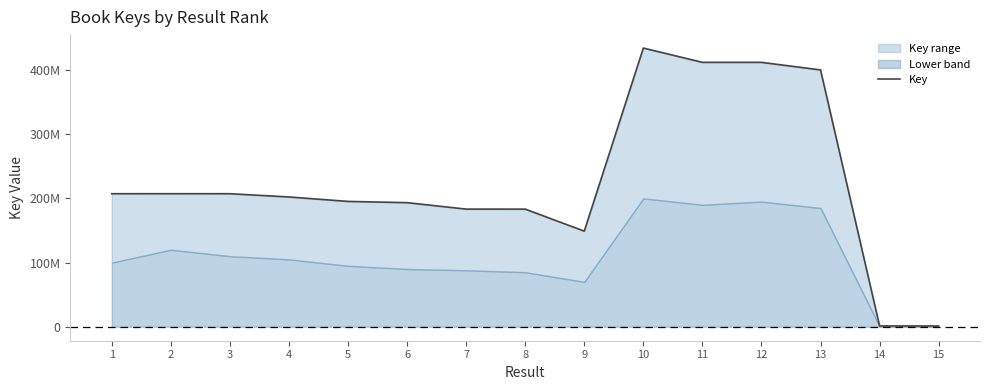

What is the value of the 1st point from the left?

207265376